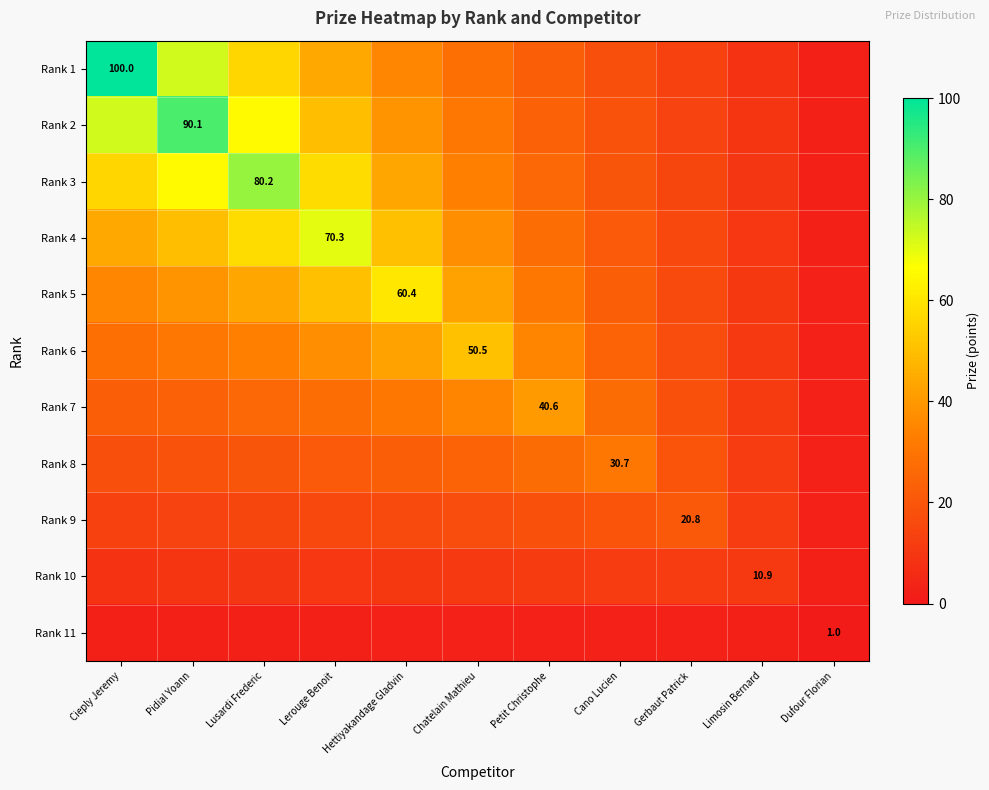

Which series has the largest total across all categories?

Rank 2